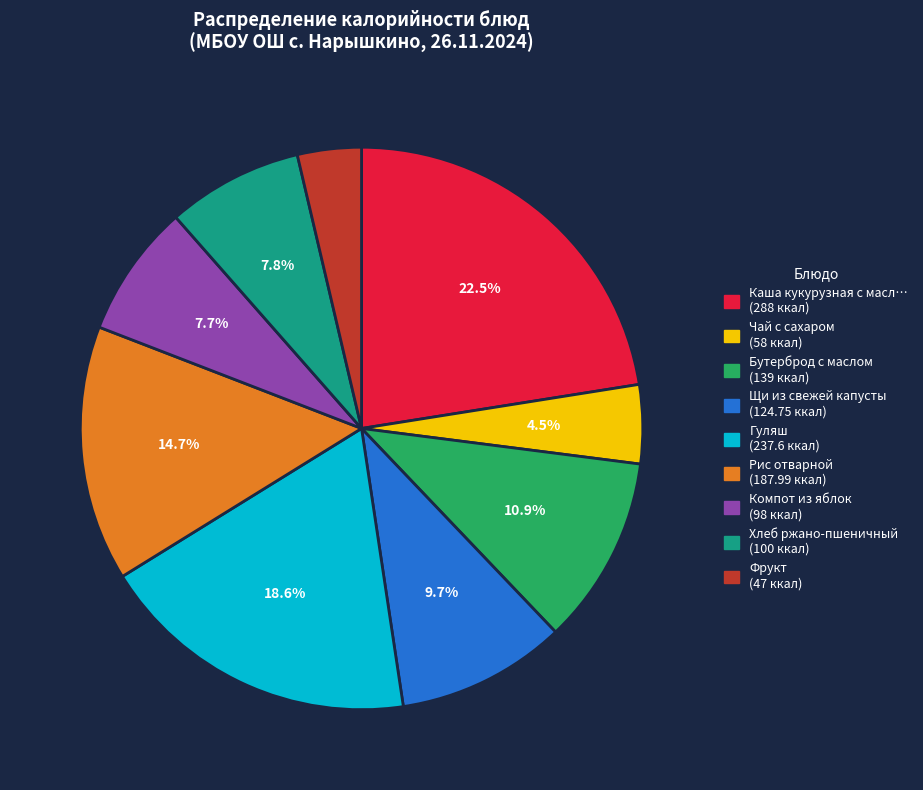

Is there a majority slice in this chart?

No